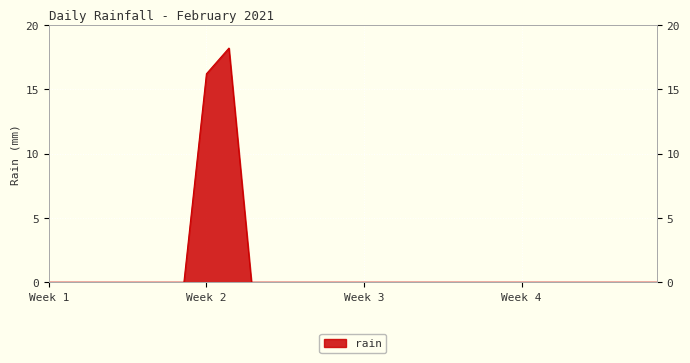

At which category does the chart reach its minimum across all series?

Week 1